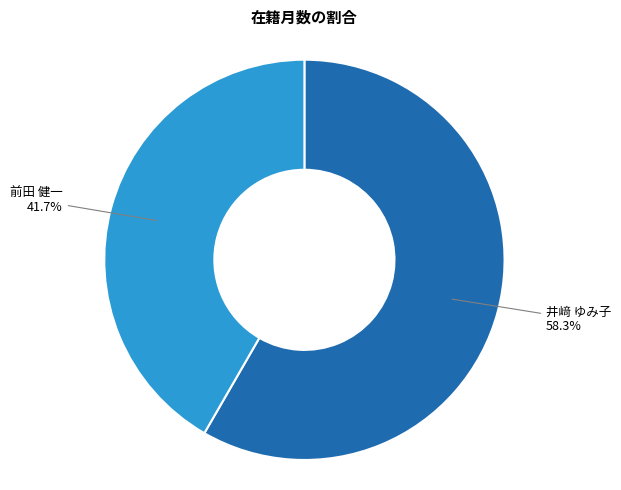

Rank the categories by value from highest to lowest.

井﨑 ゆみ子, 前田 健一